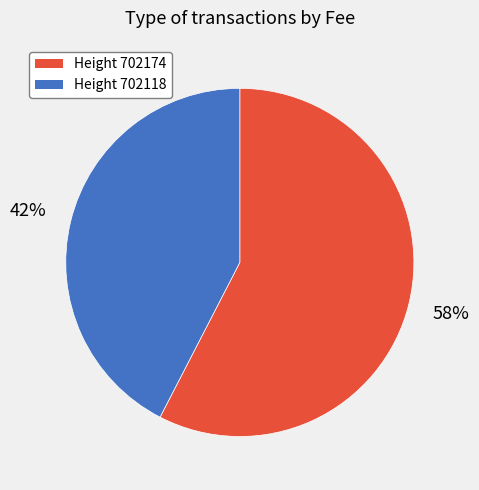

How many slices are in this pie chart?

2